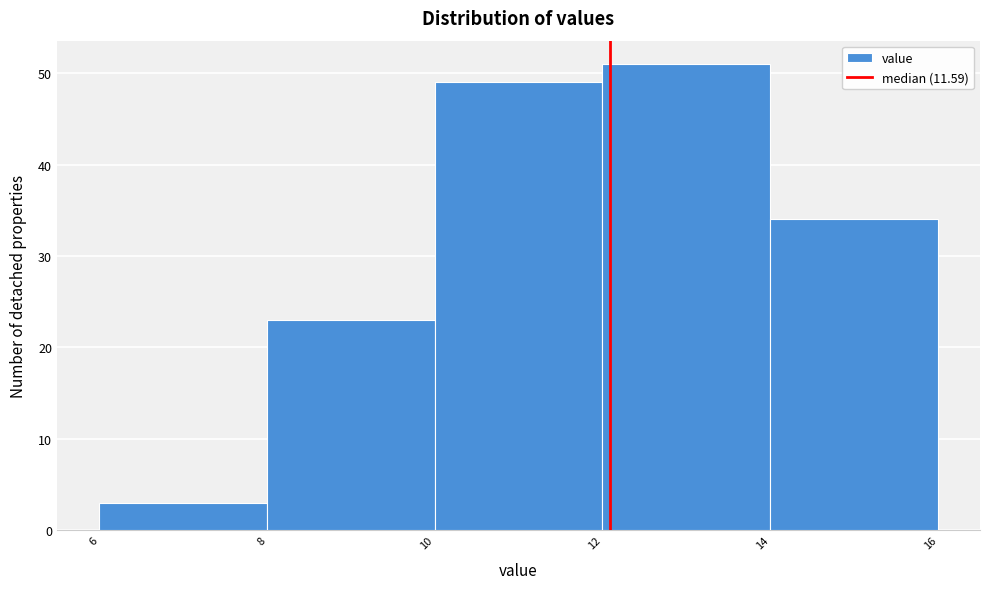

Reading right to left, list all the values displayed in this chart.

14=34	12=51	10=49	8=23	6=3